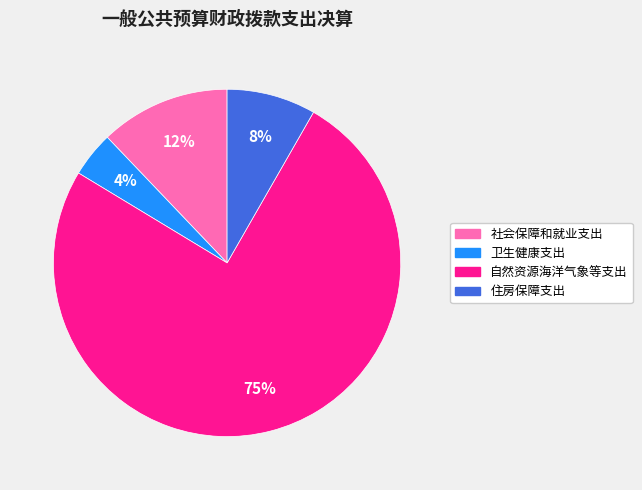

Approximately how many times larger is the value at 自然资源海洋气象等支出 compared to 社会保障和就业支出?

6.2